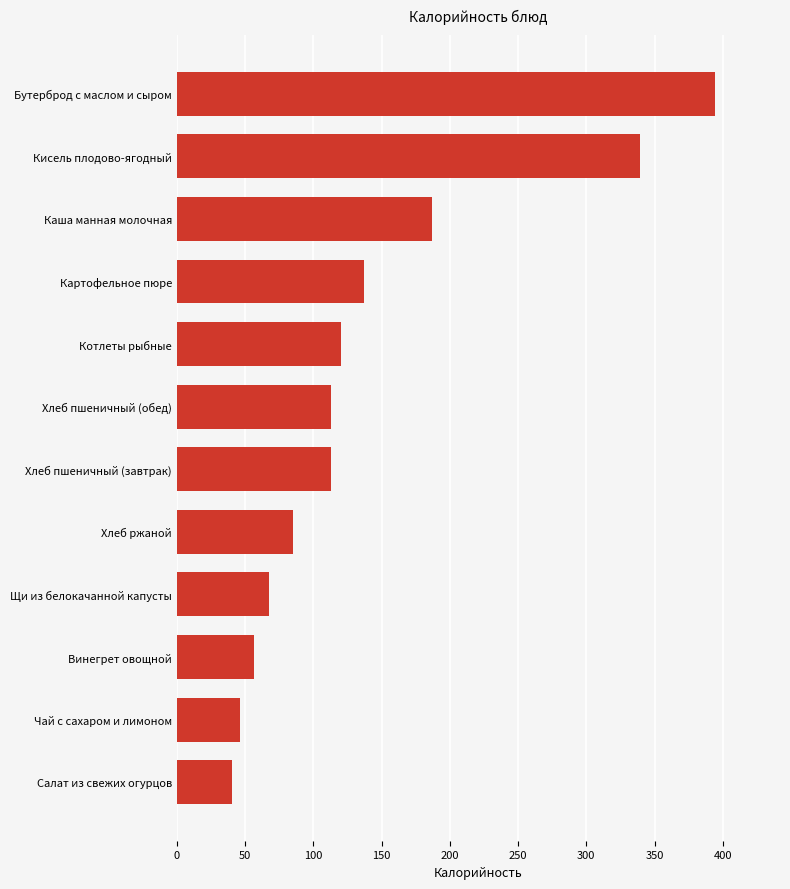

Between Каша манная молочная and Котлеты рыбные, which is larger?

Каша манная молочная